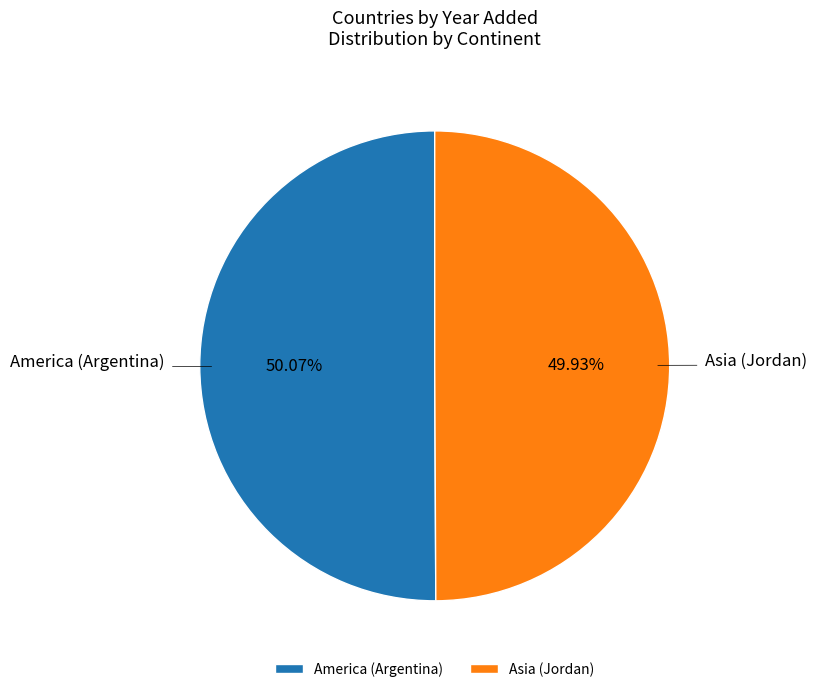

Is it true that America (Argentina) is 50% of the pie?

True